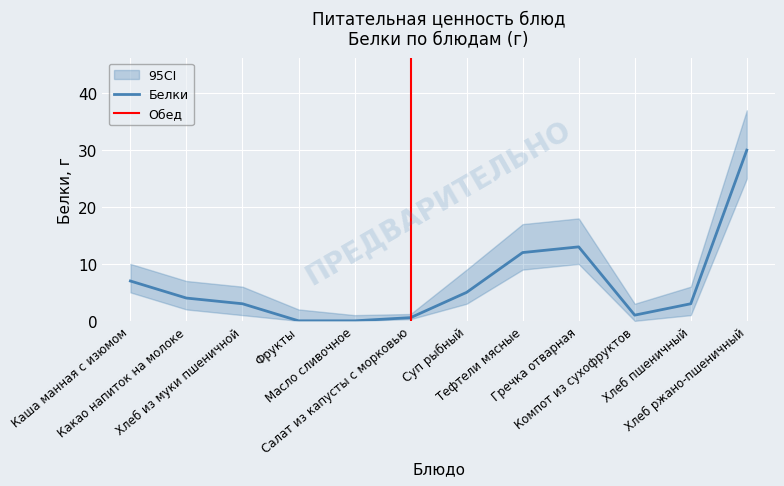

List the series in order of their overall mean, highest first.

Белки_hi, Белки, Белки_lo